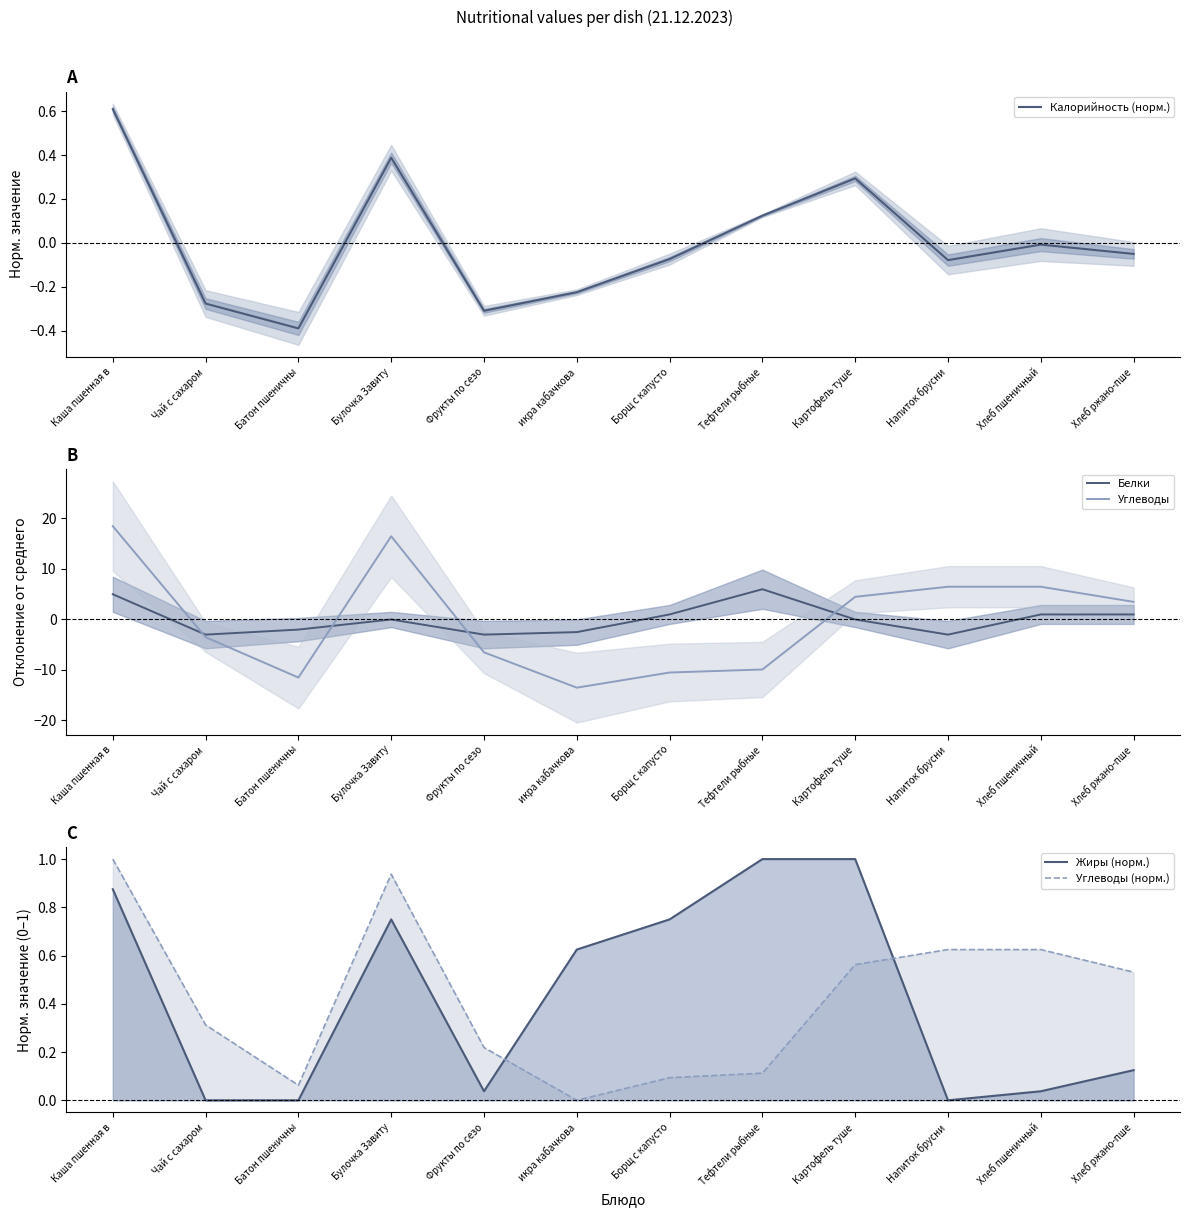

At which label is Белки closest to 1?

Борщ с капусто